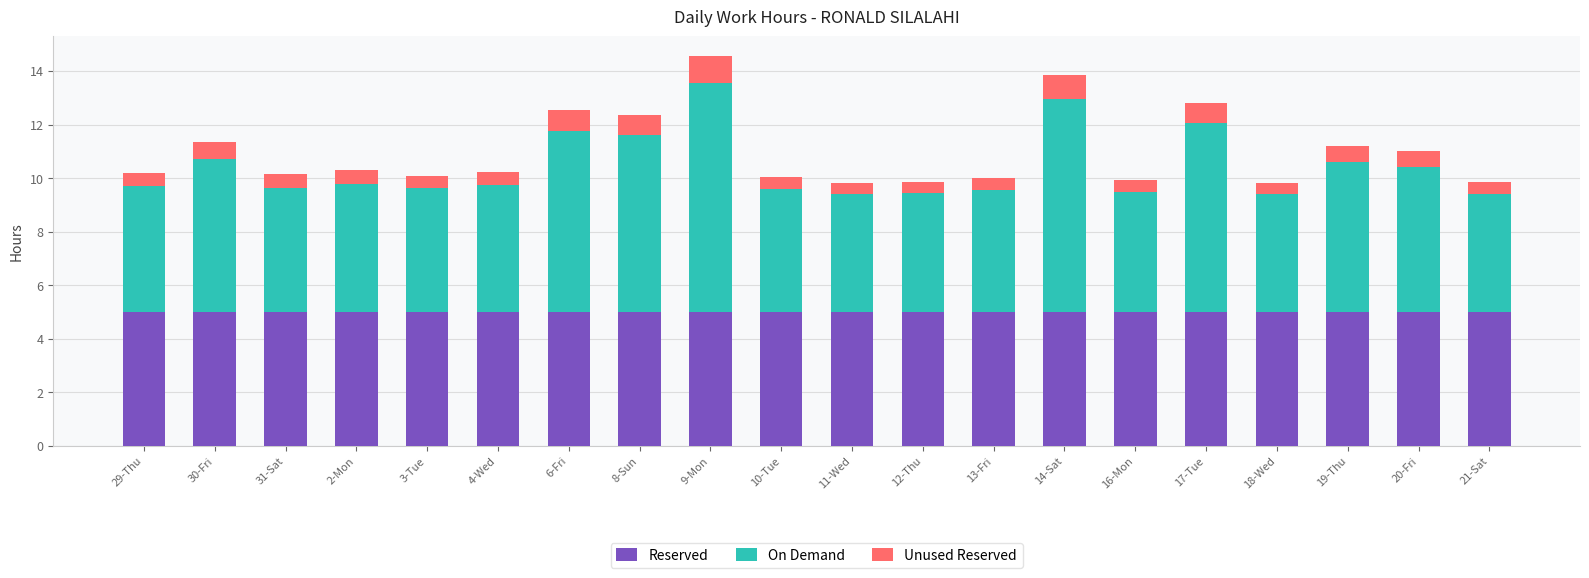

What is the lowest value of the Reserved series?

5.0